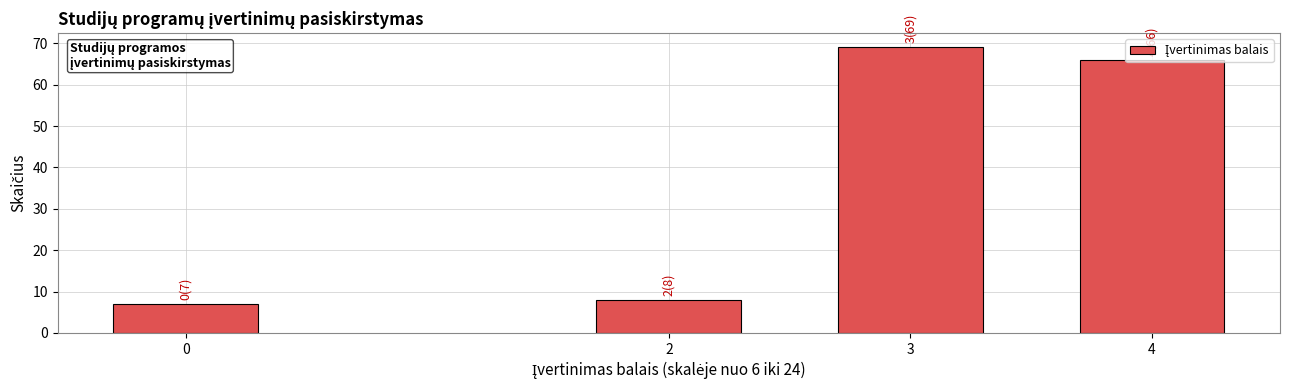

What is the maximum value shown in the chart?

69